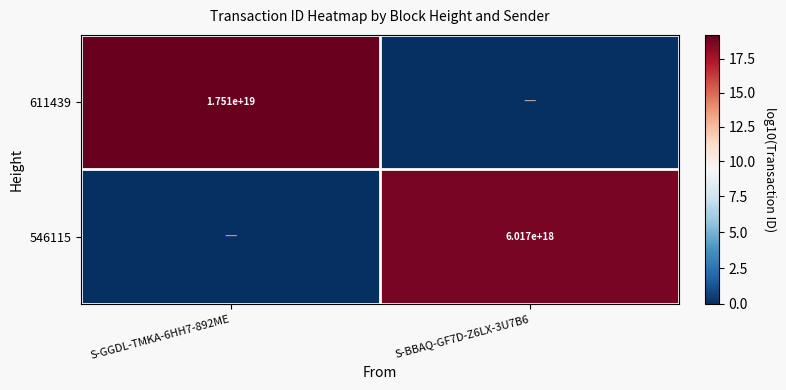

The 546115 series shows 6017000000000000000 at S-BBAQ-GF7D-Z6LX-3U7B6. True or false?

True